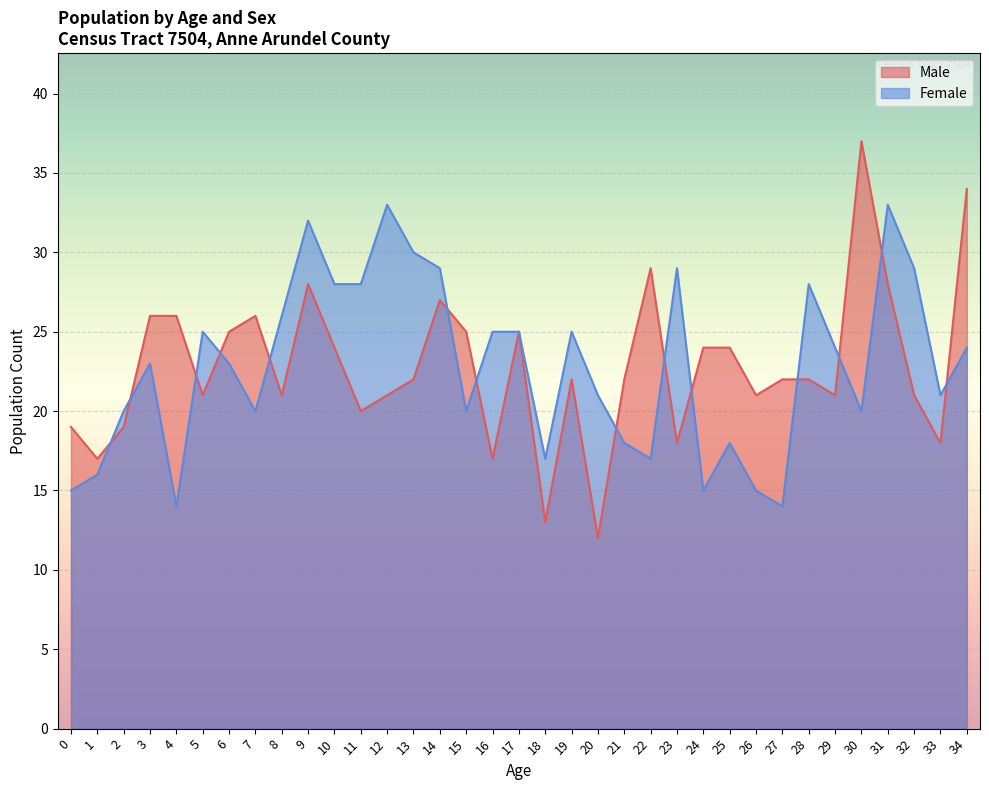

What is the maximum value for Female?

33